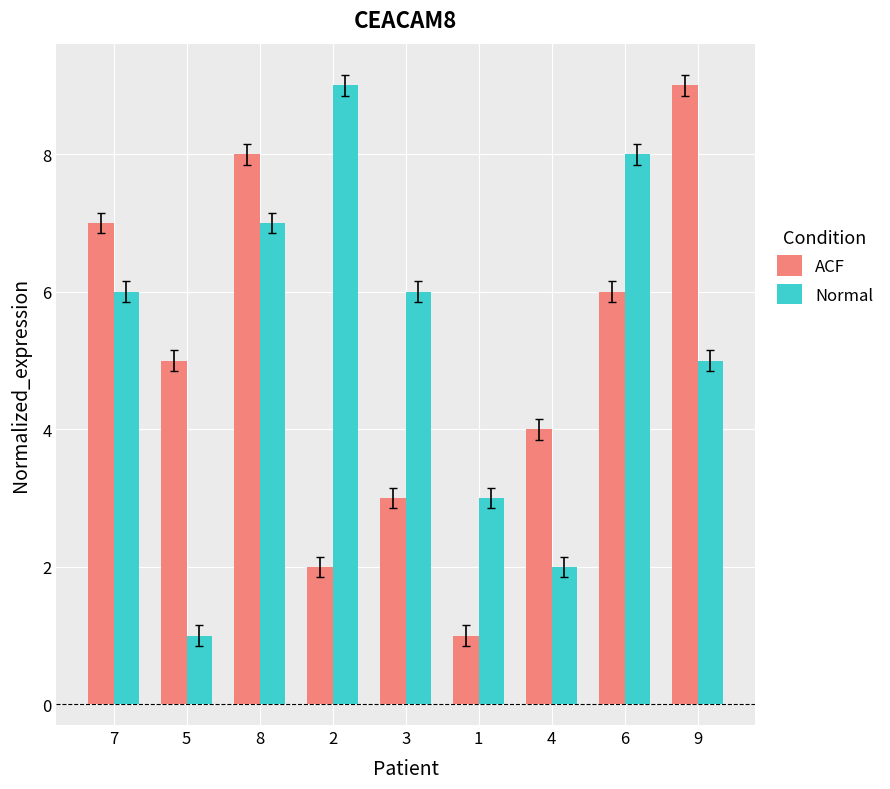

True or false: ACF has a value of 2 at 6.

False